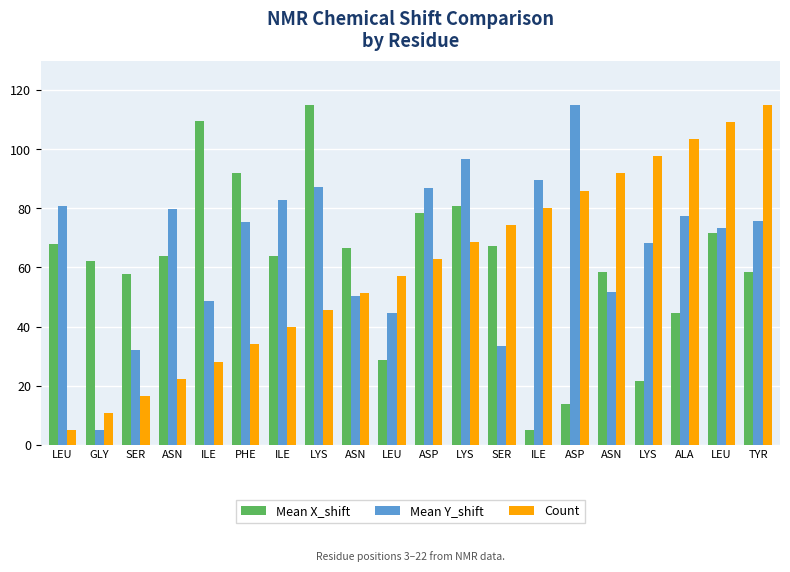

List the series in order of their peak value, highest first.

Mean X_shift, Mean Y_shift, Count